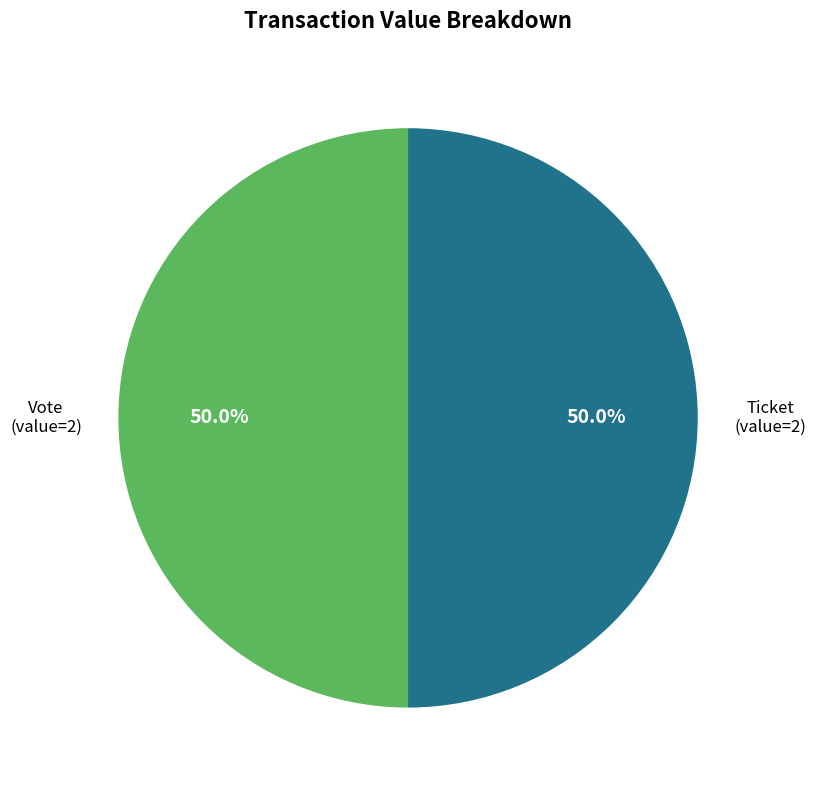

Approximately how many times larger is the value at Vote compared to Ticket?

1.0